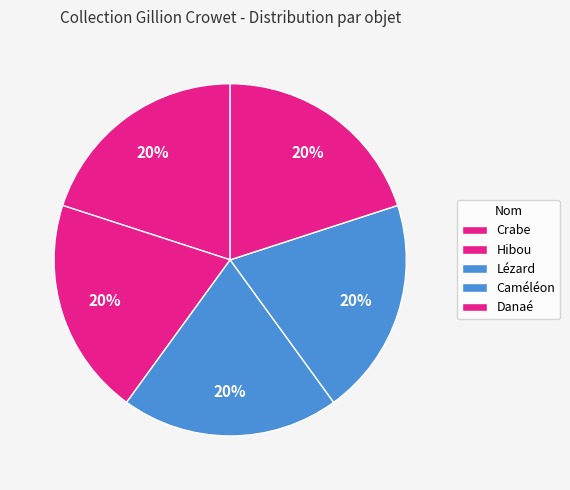

To the nearest percent, what percentage of the pie is Crabe?

20%